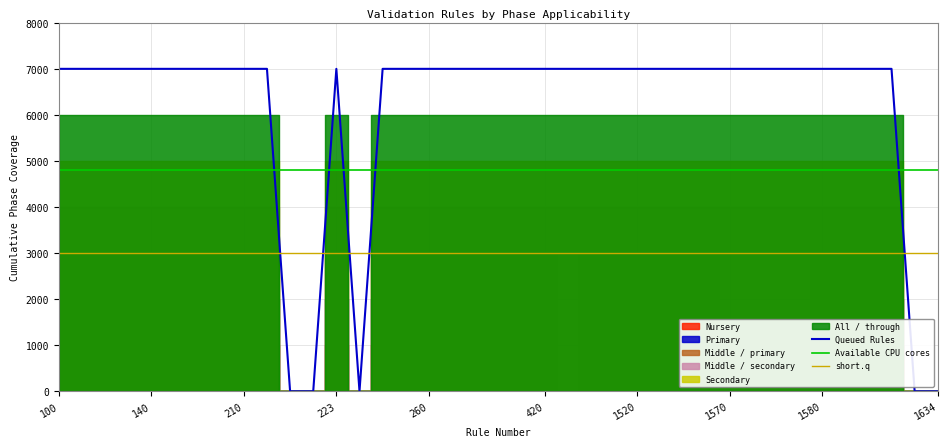

The value of Queued Rules at 223 is 7000. True or false?

True